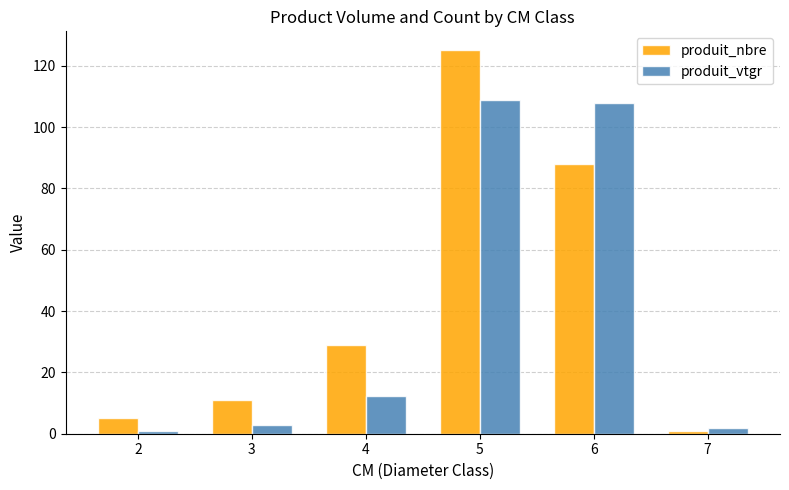

Which series has the largest total across all categories?

produit_nbre